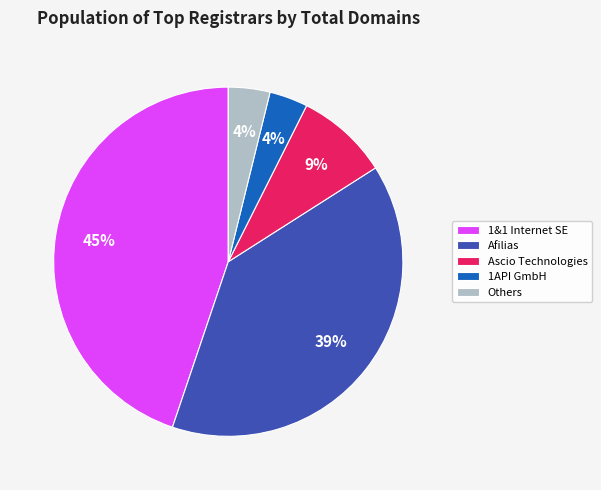

Combined, do Ascio Technologies and 1API GmbH account for over 50%?

No